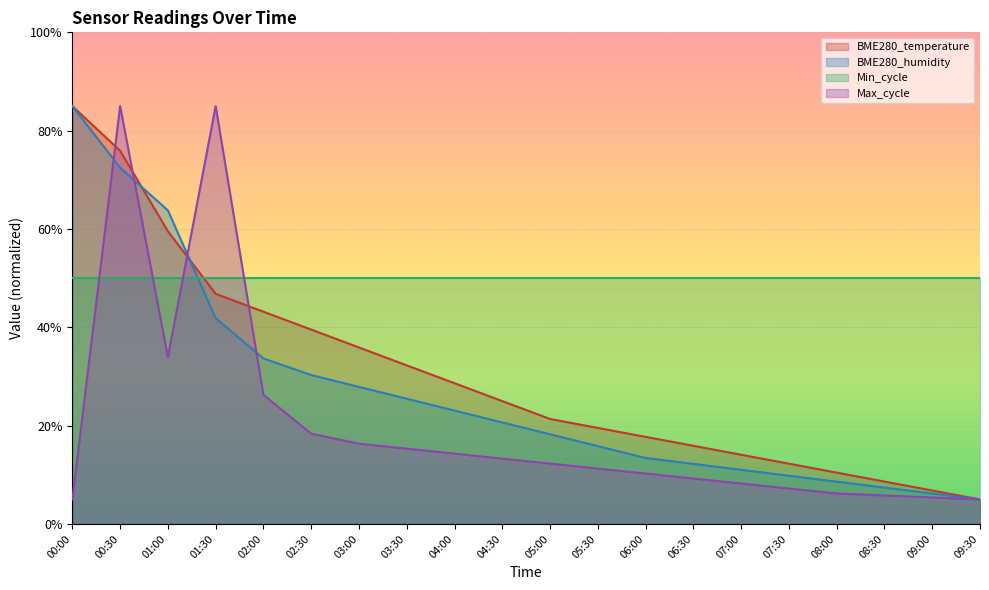

List the labels in order of BME280_humidity value, smallest first.

09:30, 09:00, 08:30, 08:00, 07:30, 07:00, 06:30, 06:00, 05:30, 05:00, 04:30, 04:00, 03:30, 03:00, 02:30, 02:00, 01:30, 01:00, 00:30, 00:00